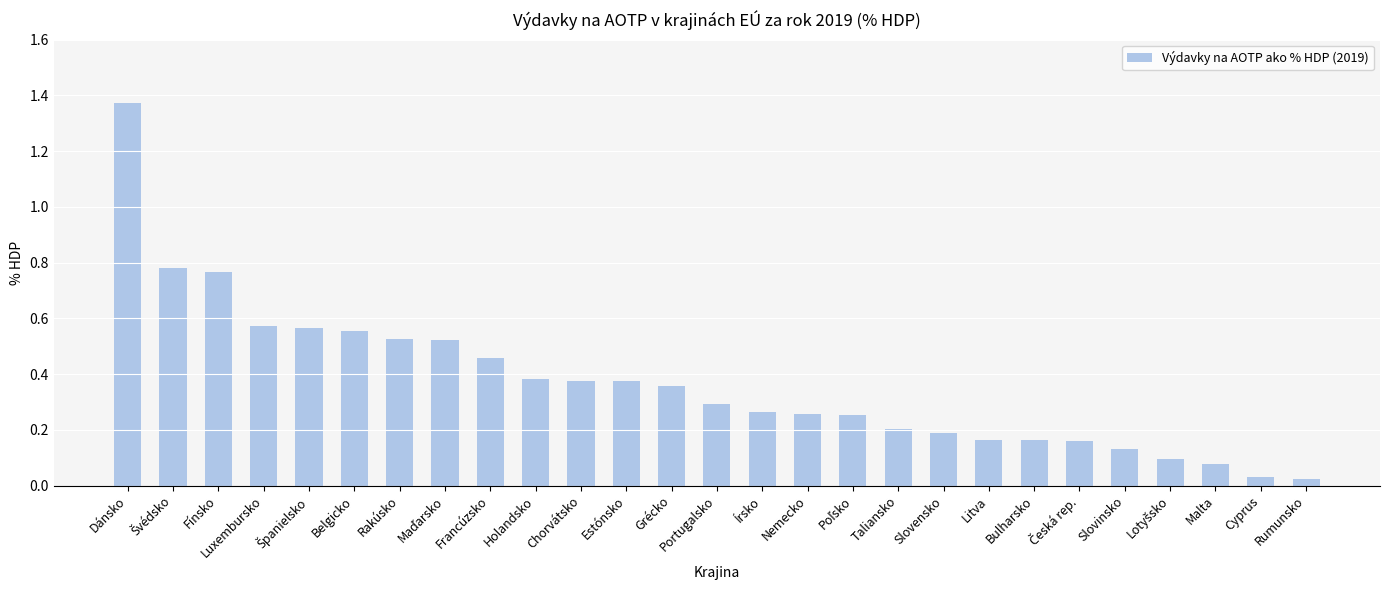

What position from the right is Slovensko?

9